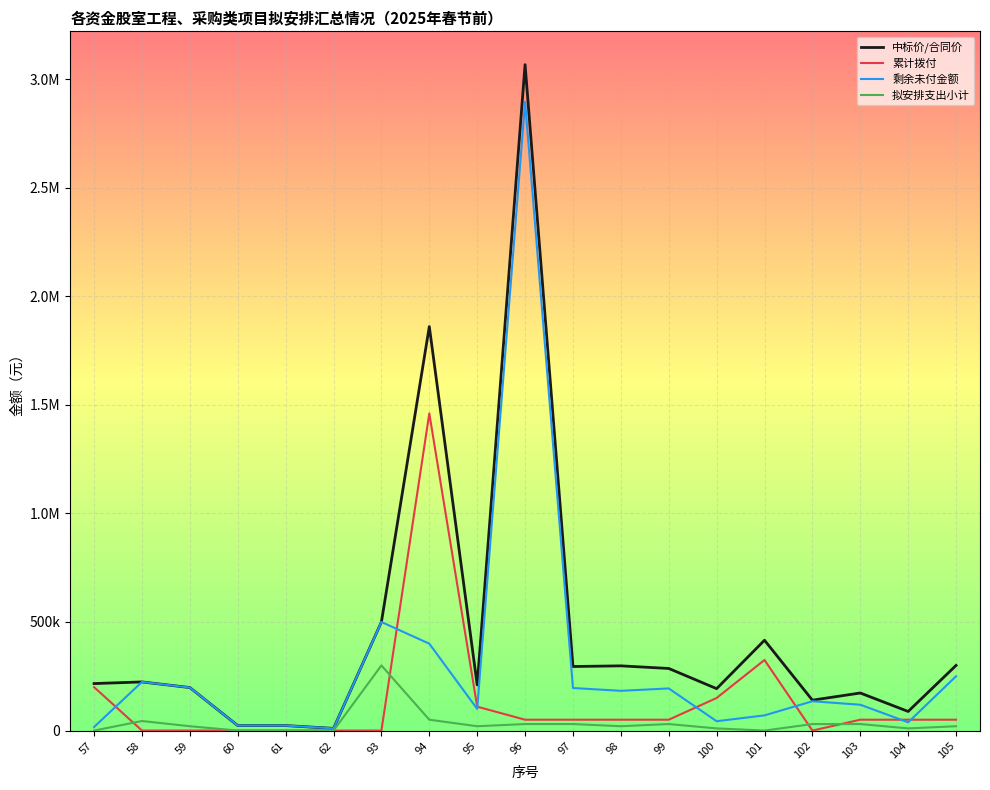

Does the chart display data point markers on the line(s)?

No